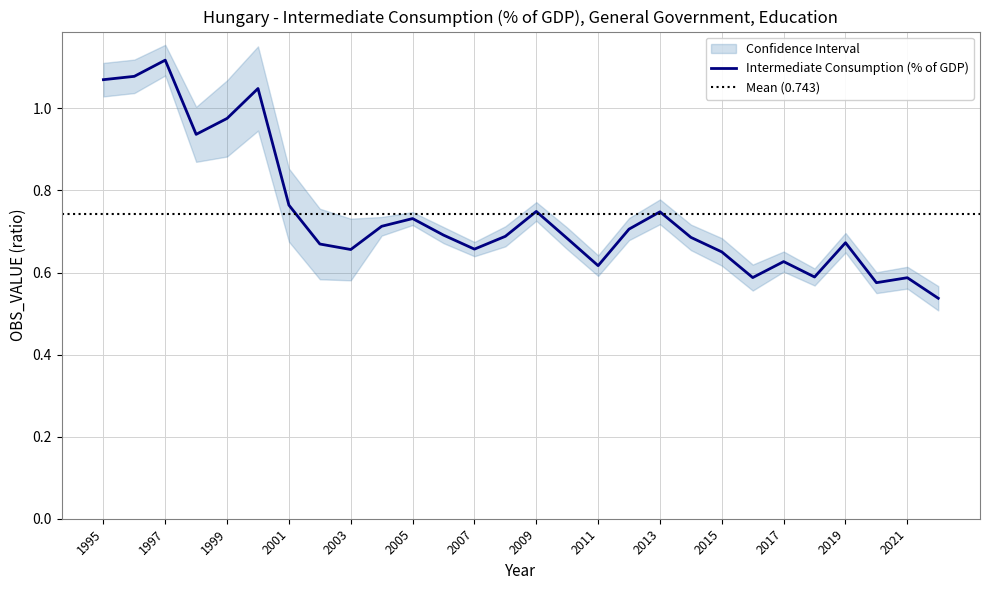

Which has a higher value, 2006 or 2010?

2006